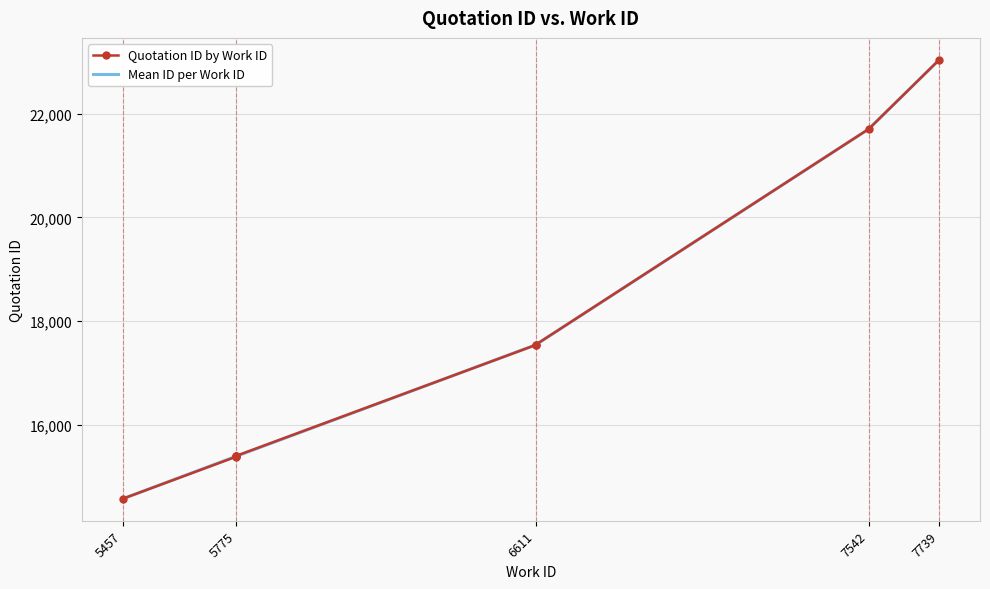

List the labels in order of value, smallest first.

5457, 5775, 5775, 5775, 5775, 6611, 6611, 7542, 7739